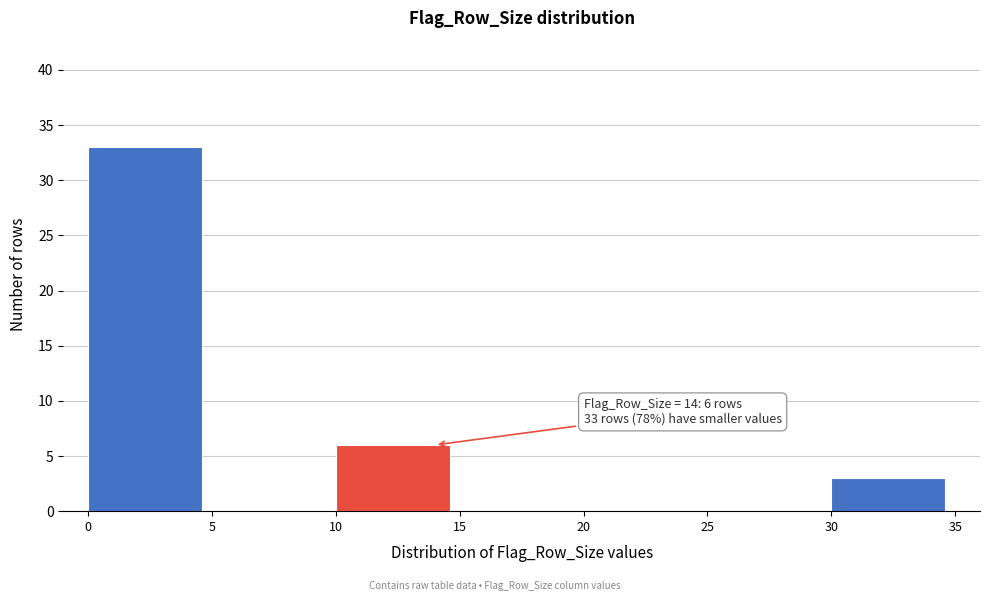

Over which range of the x-axis is the bar tallest?

0 to 5